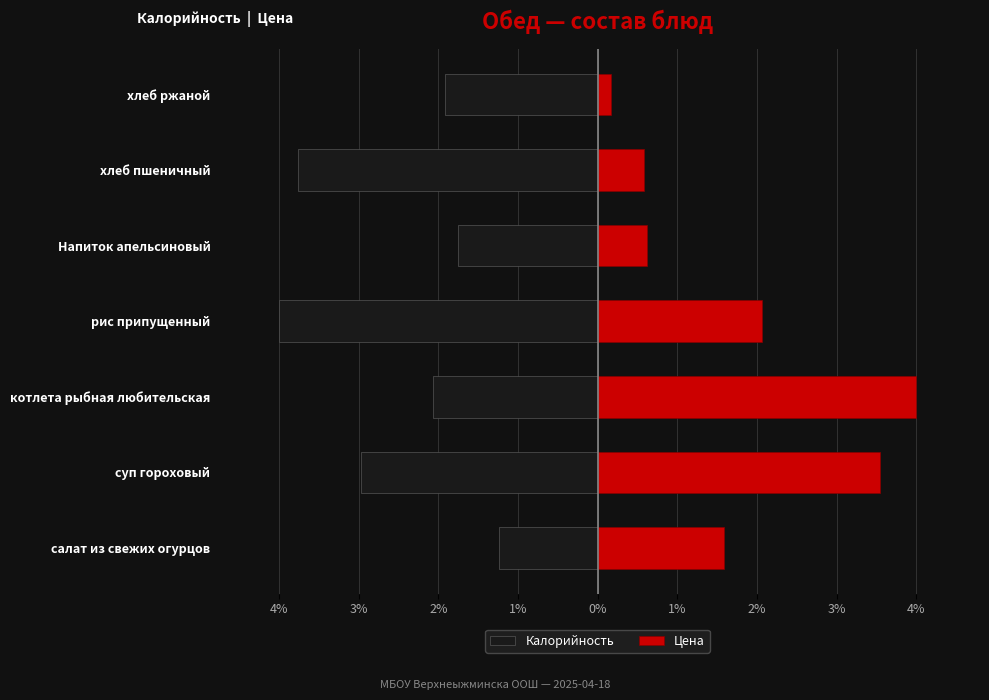

Which series changed the most between суп гороховый and рис припущенный?

Цена